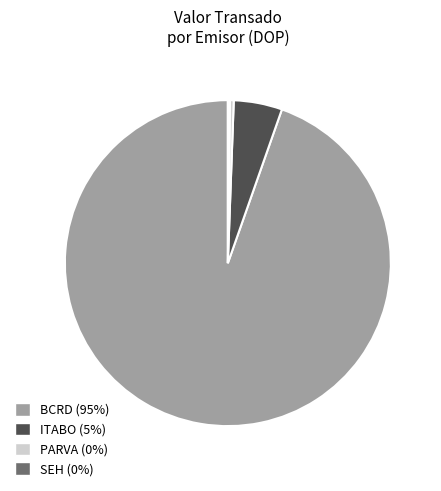

Is there a majority slice in this chart?

Yes